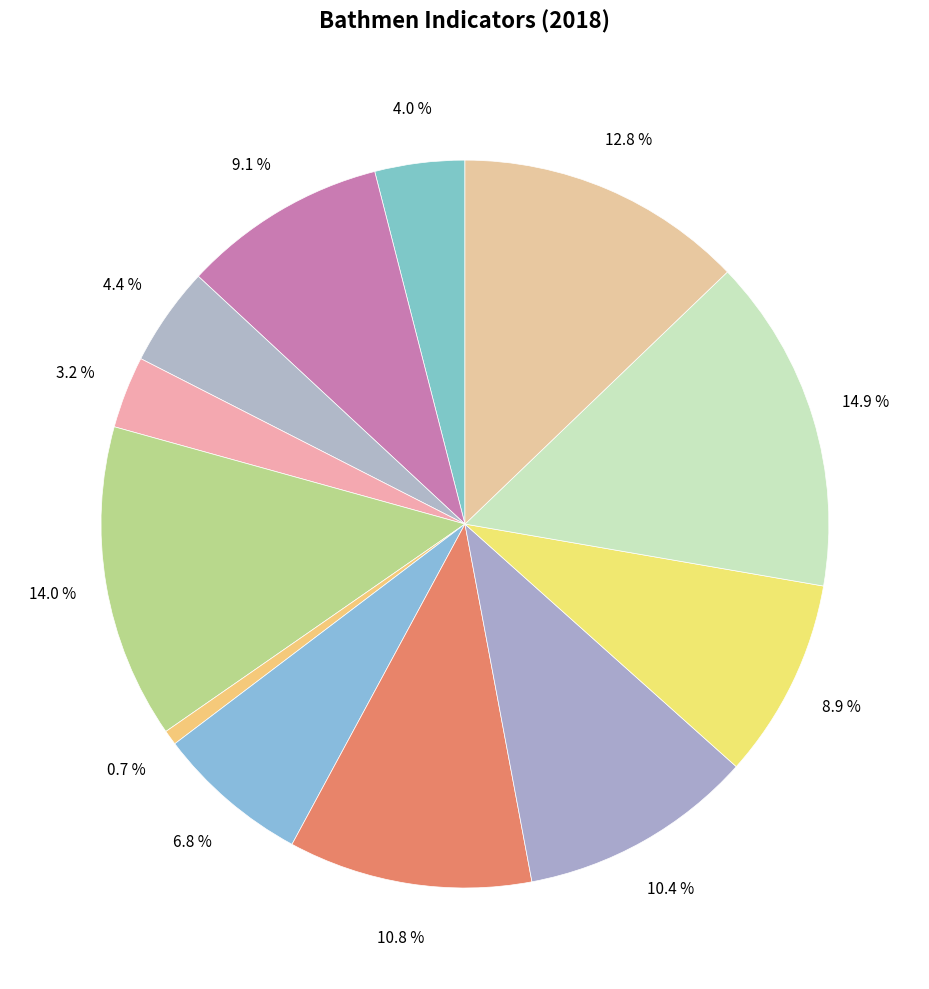

Which category has the smallest portion of the pie?

Eenoudergezinnen